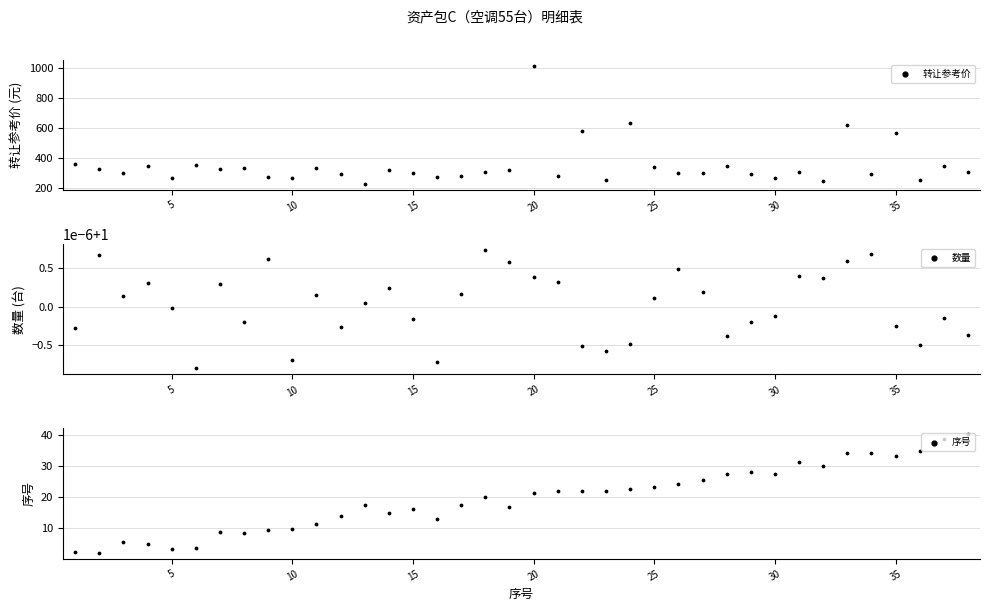

What are all the series names shown in the legend?

转让参考价, 数量, 序号